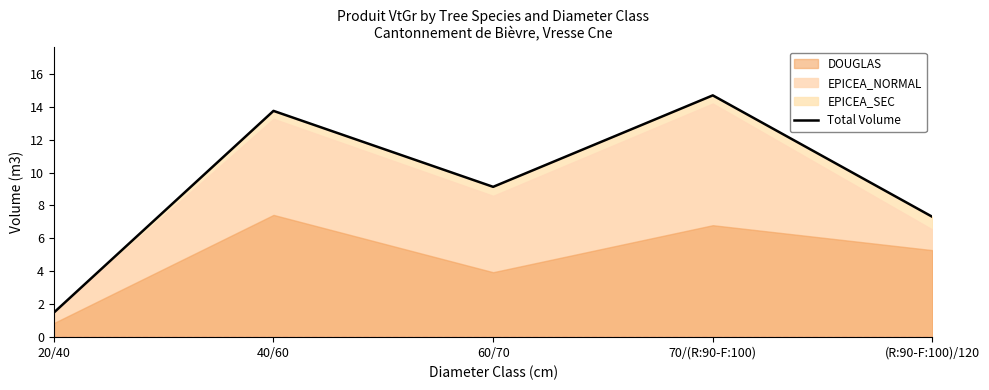

What value does the data have at 20/40?

1.5